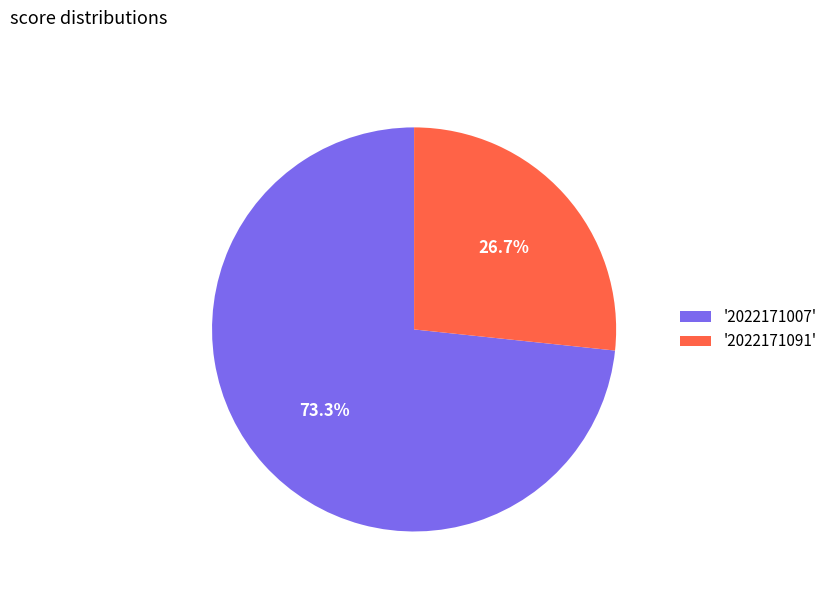

Which has a higher value, '2022171091' or '2022171007'?

'2022171007'